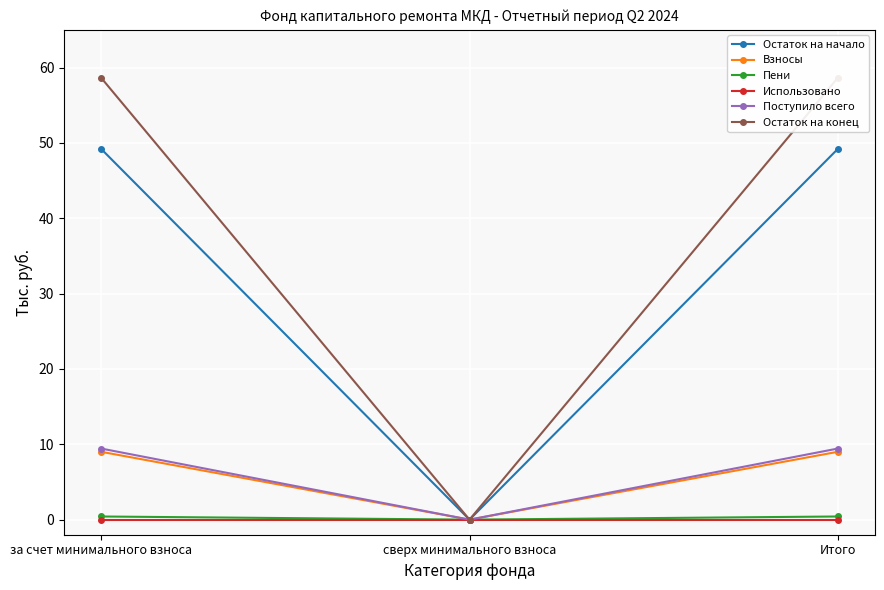

What value does the Взносы series have at за счет минимального взноса?

9.0